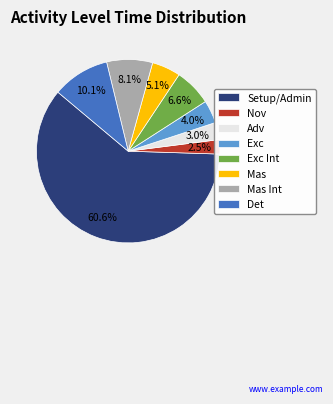

What portion of the pie excludes Det?

89.9%